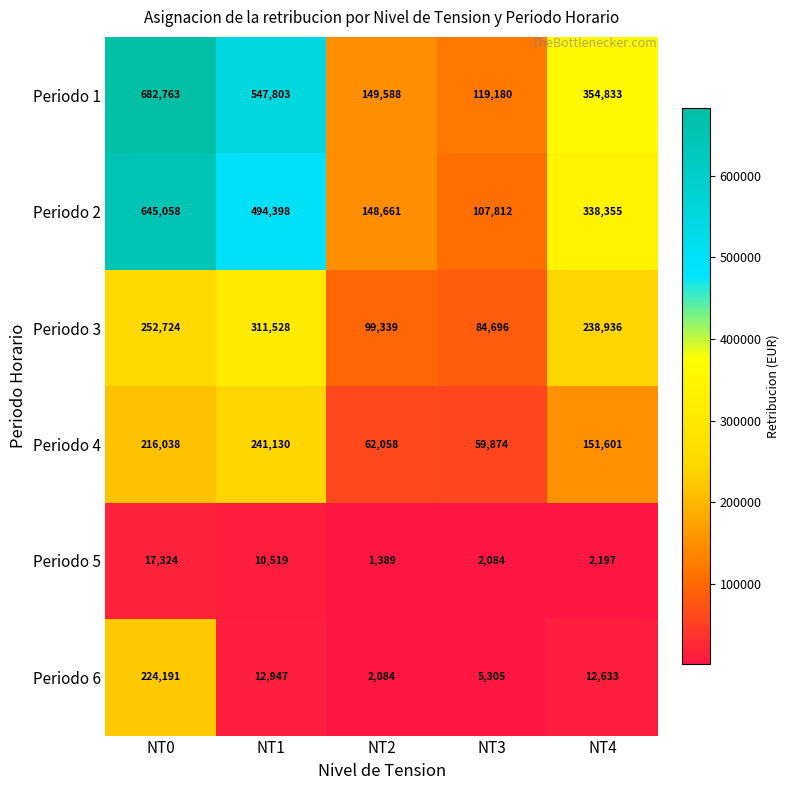

The value of Periodo 5 at NT2 is 1389. True or false?

True